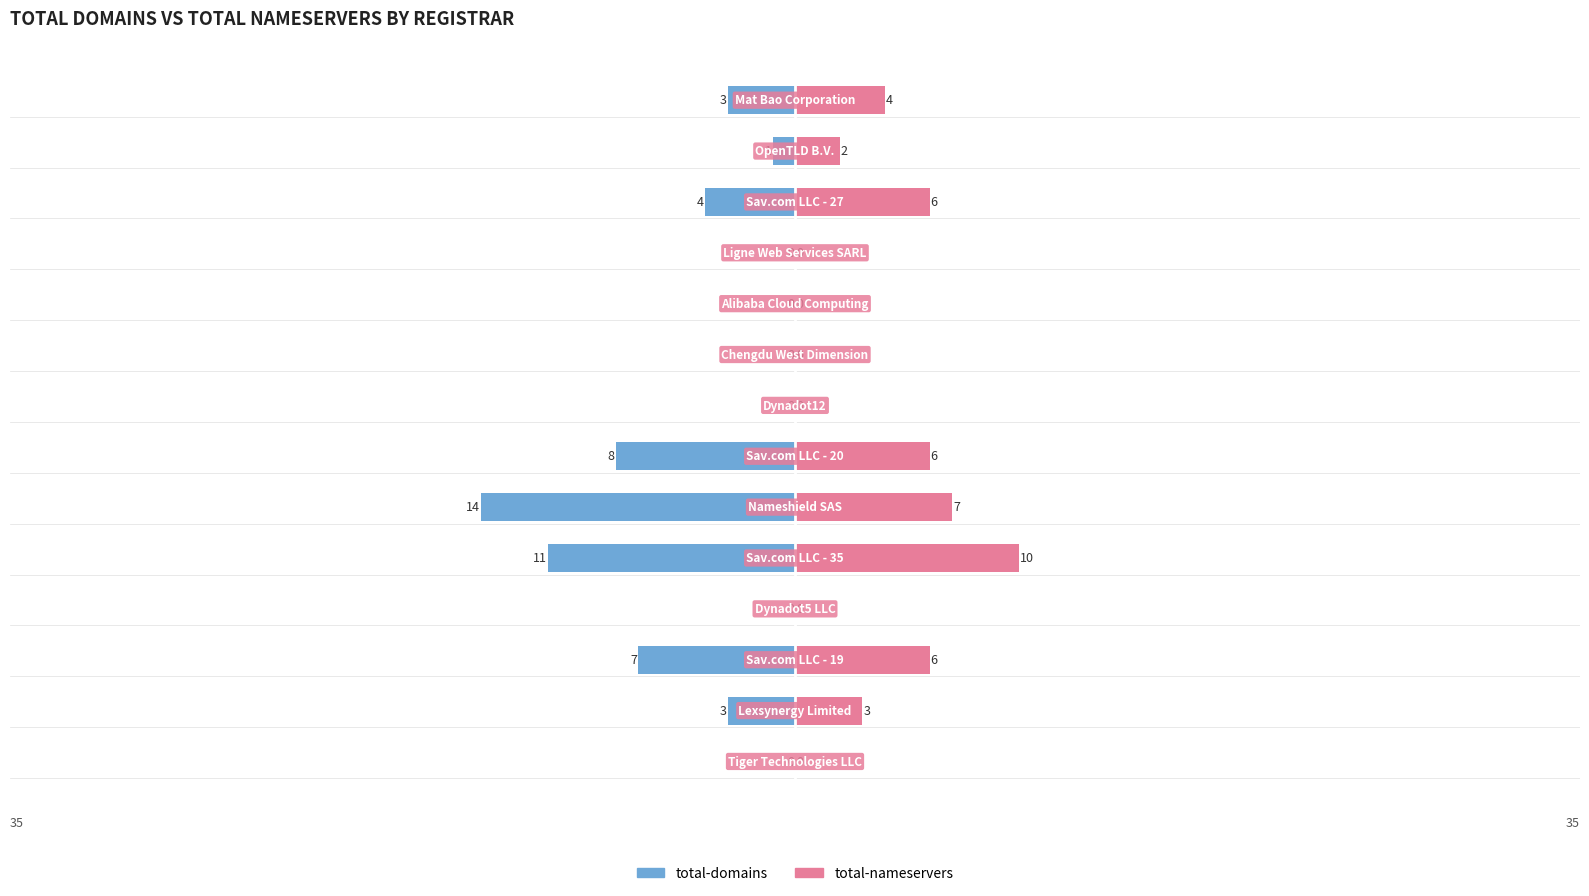

True or false: total-domains has a value of -5 at 3.

False